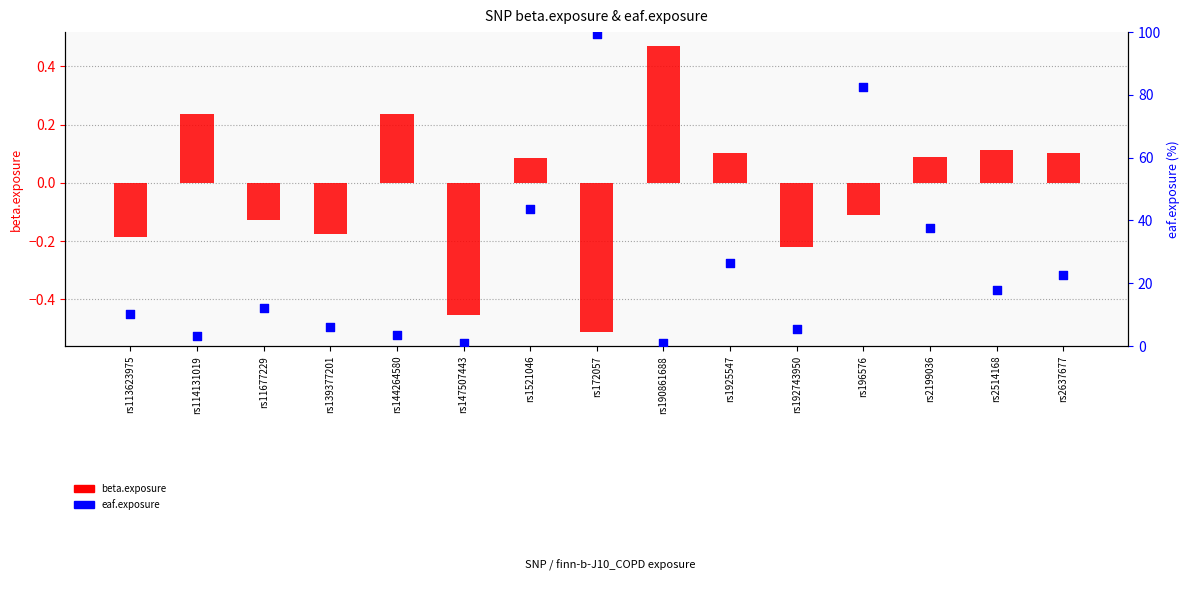

What are all the series names shown in the legend?

beta.exposure, eaf.exposure